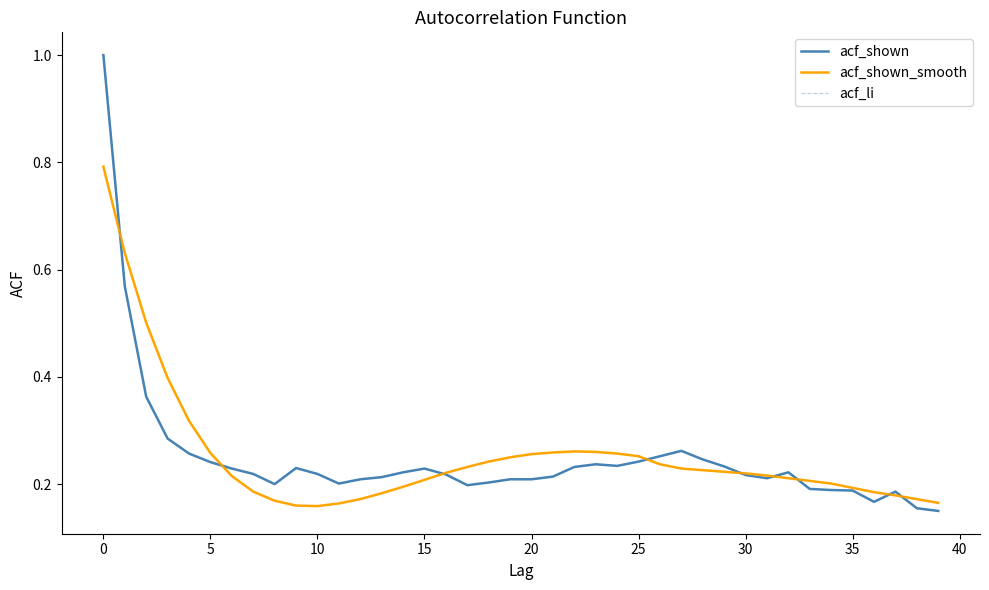

Which series has the largest total across all categories?

acf_shown_smooth